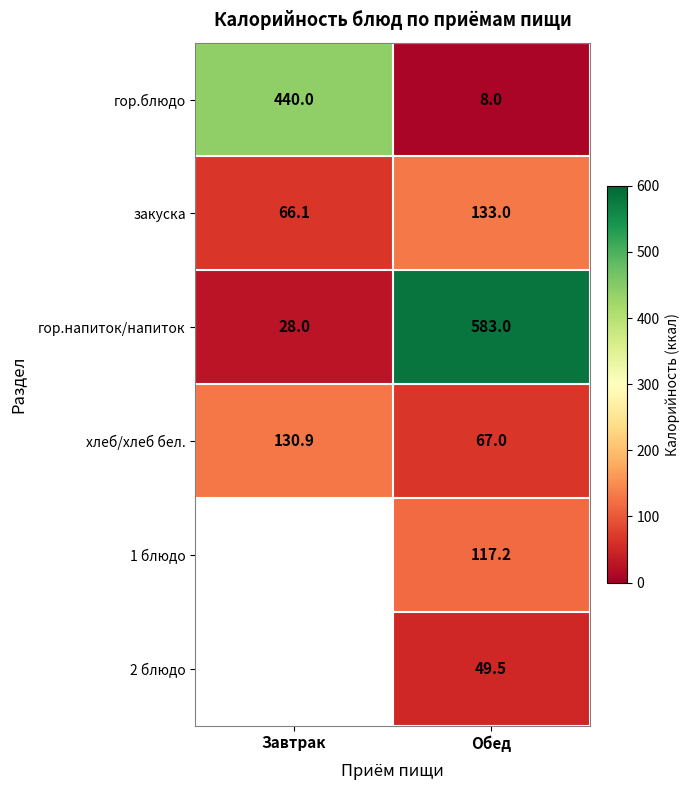

List the labels in order of хлеб/хлеб бел. value, smallest first.

Обед, Завтрак